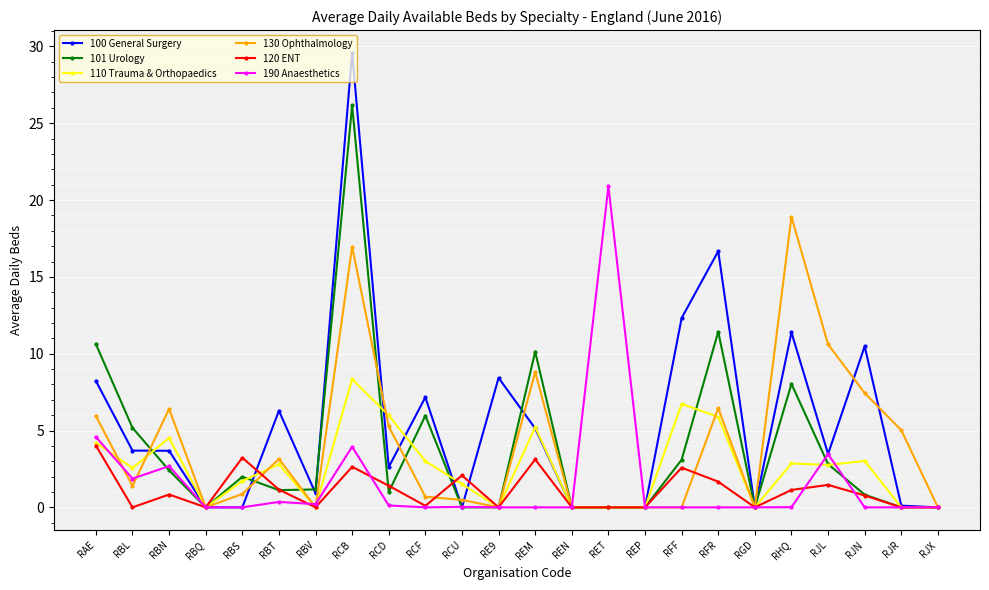

At which label does 110 Trauma & Orthopaedics reach its peak?

RCB